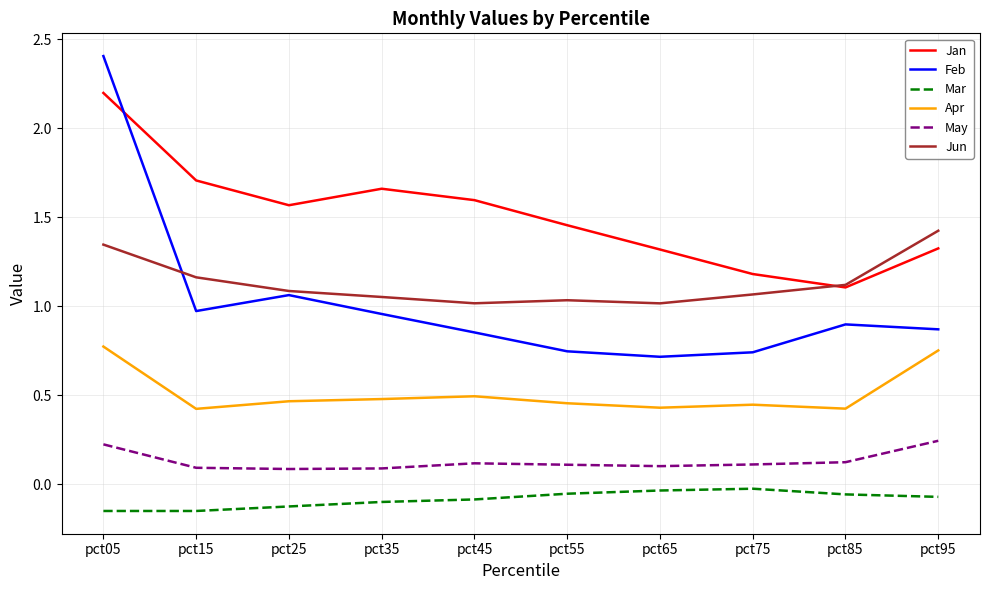

How many times do Jan and Feb cross each other?

1